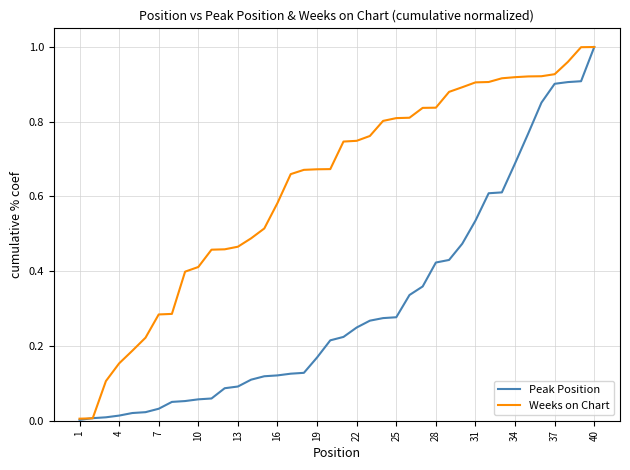

Which series has the largest total across all categories?

Weeks on Chart